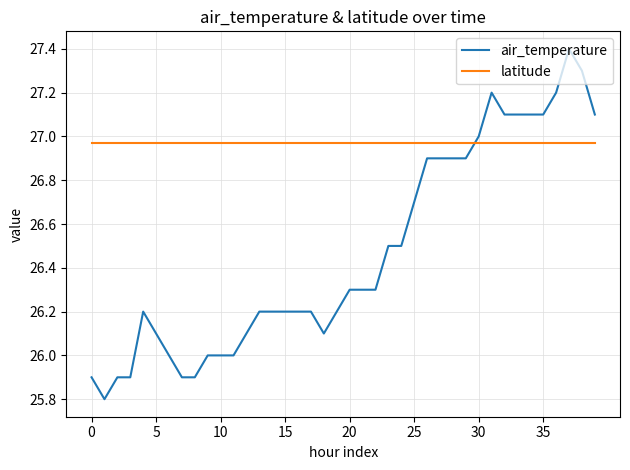

How many times do latitude and air_temperature cross each other?

1